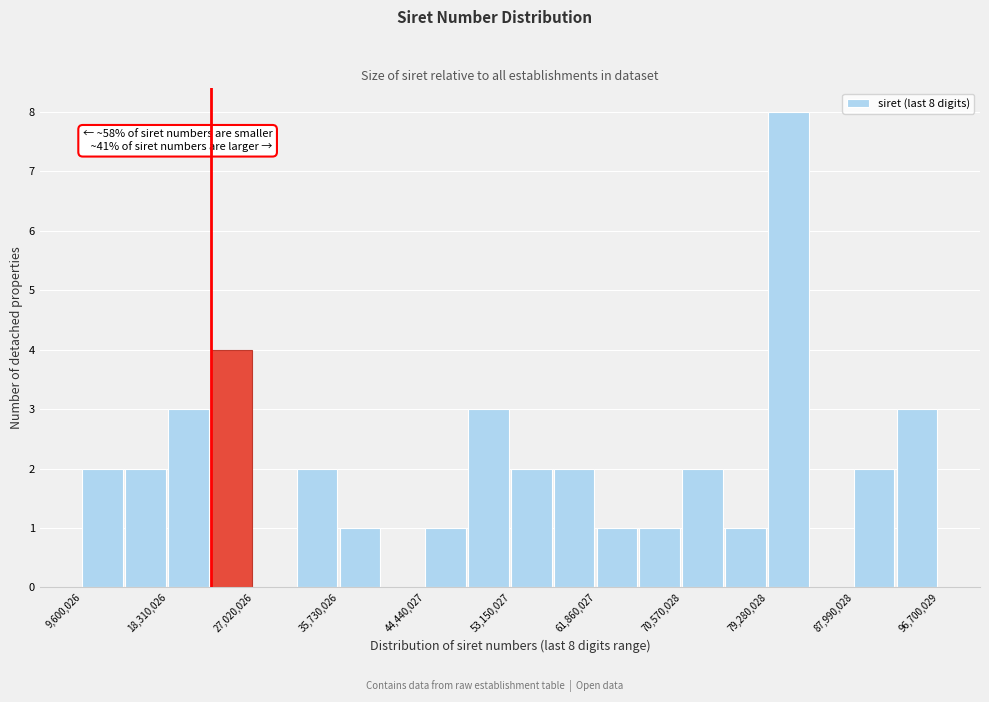

Which range on the x-axis has the tallest bar?

79000000 to 84000000